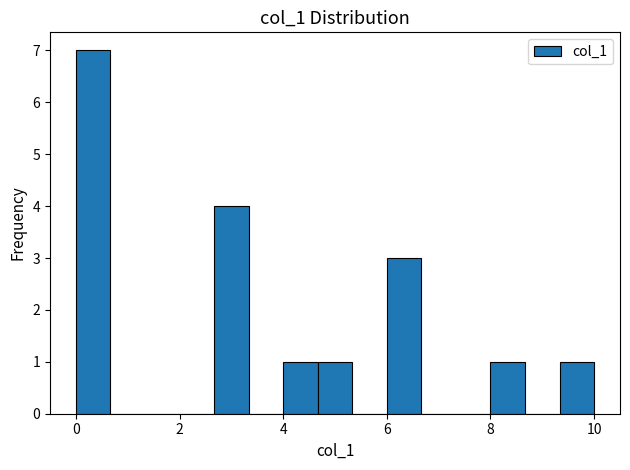

Read against the x-axis, roughly where is the centre of the tallest bar?

0.4